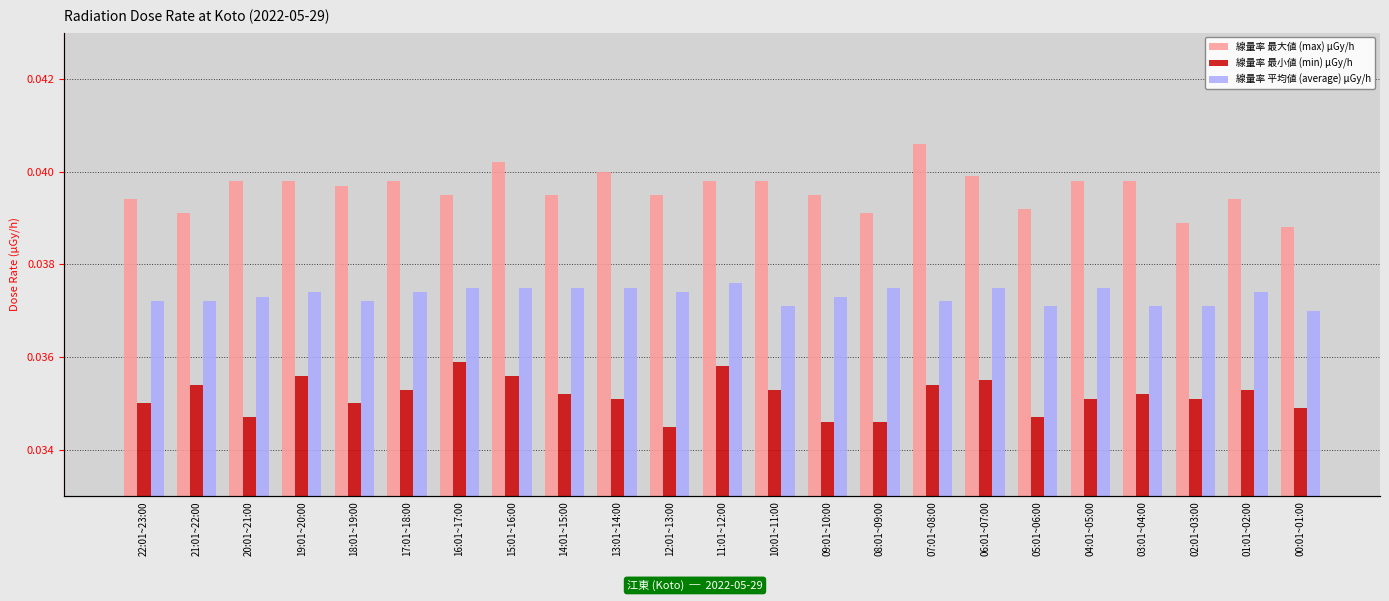

How many groups of bars are there?

23